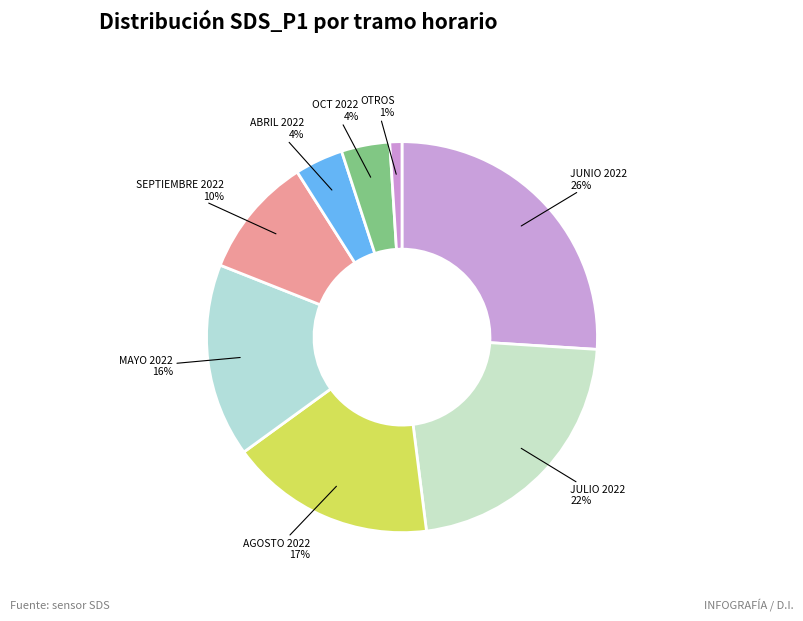

Which slice is the largest?

JUNIO 2022